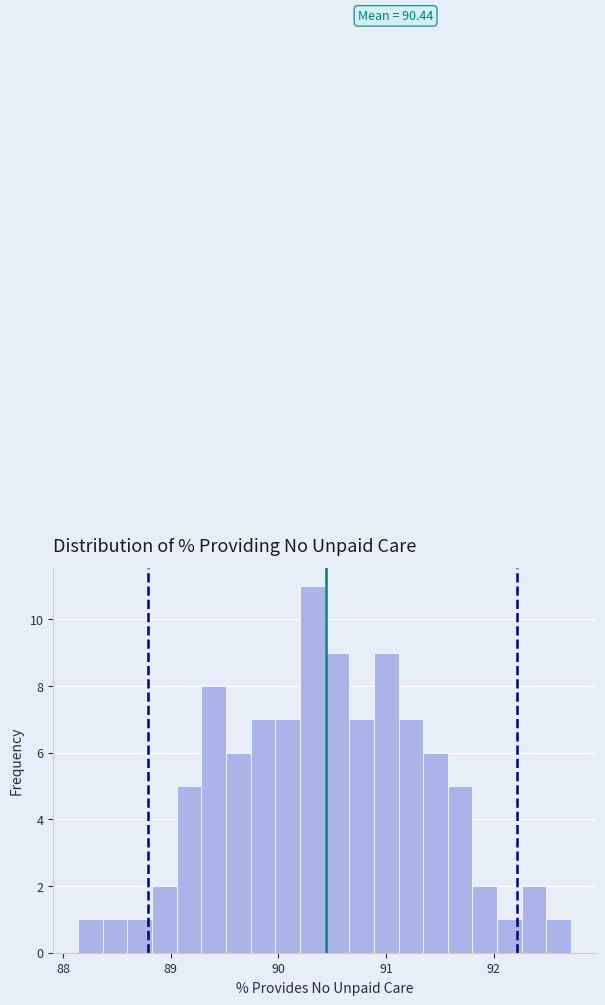

Read against the x-axis, roughly where is the centre of the tallest bar?

90.3